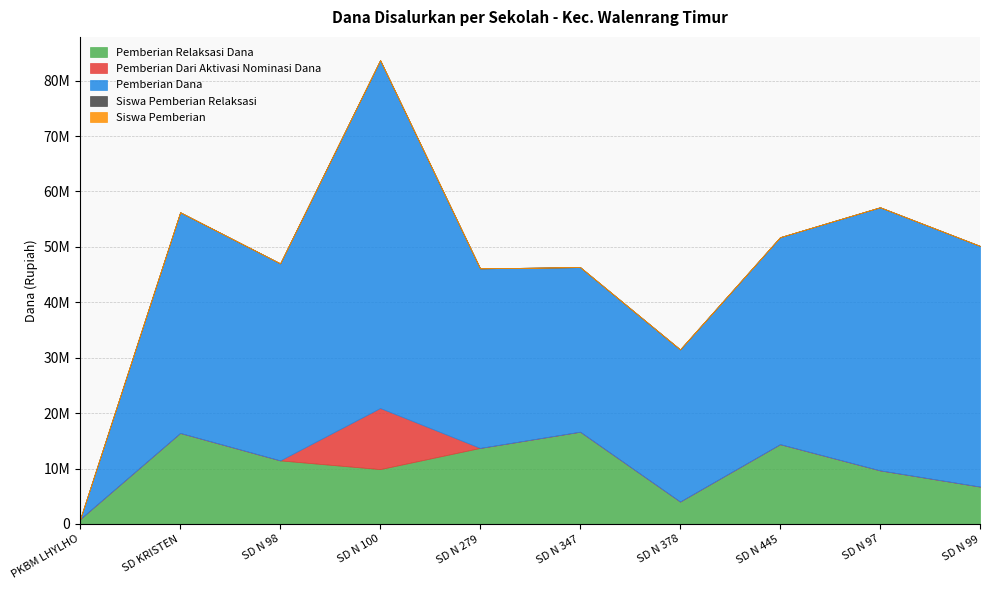

What is the average value of the Siswa Pemberian Relaksasi series?

30